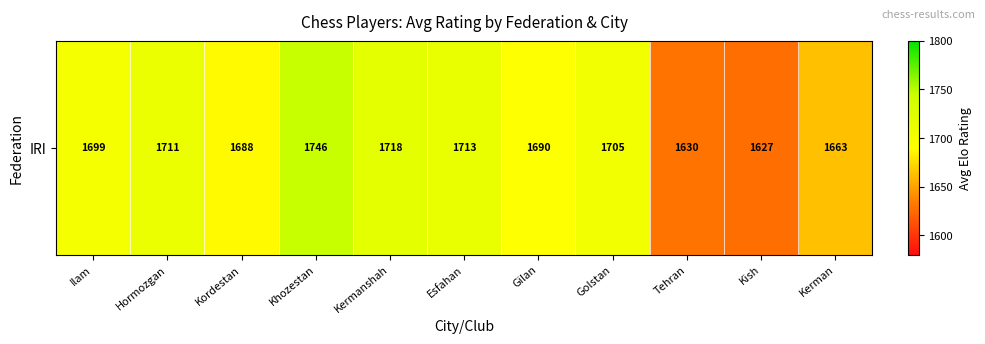

Reading left to right, transcribe all the data shown in this chart.

Ilam=1699	Hormozgan=1711	Kordestan=1688	Khozestan=1746	Kermanshah=1718	Esfahan=1713	Gilan=1690	Golstan=1705	Tehran=1630	Kish=1627	Kerman=1663